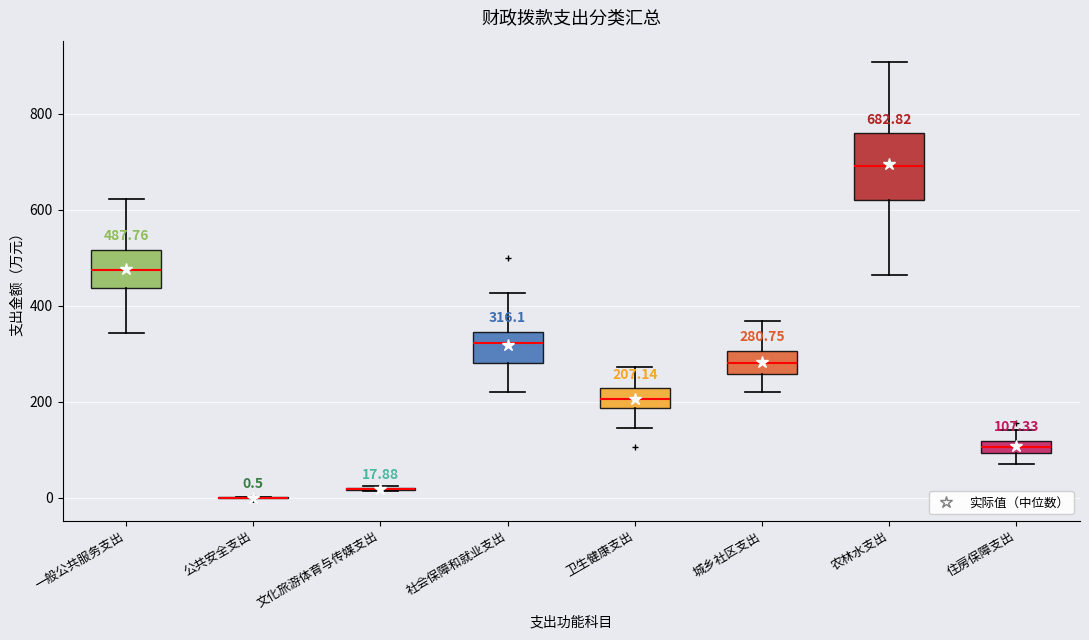

Which box is the tallest, from its lower edge to its upper edge?

农林水支出